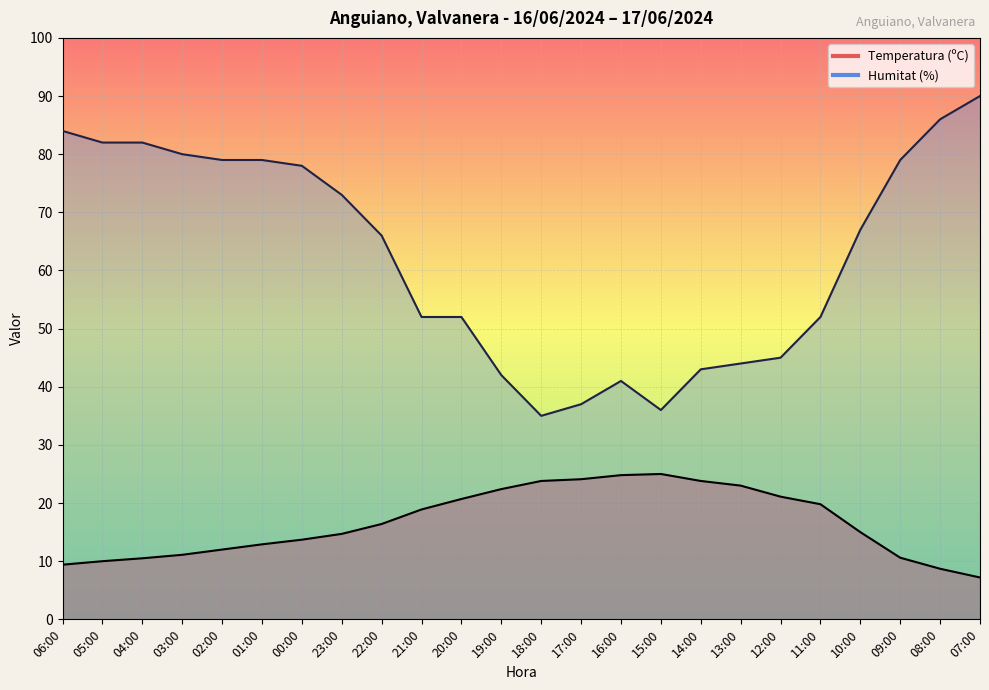

Which series changed the most between 05:00 and 10:00?

Humitat (%)